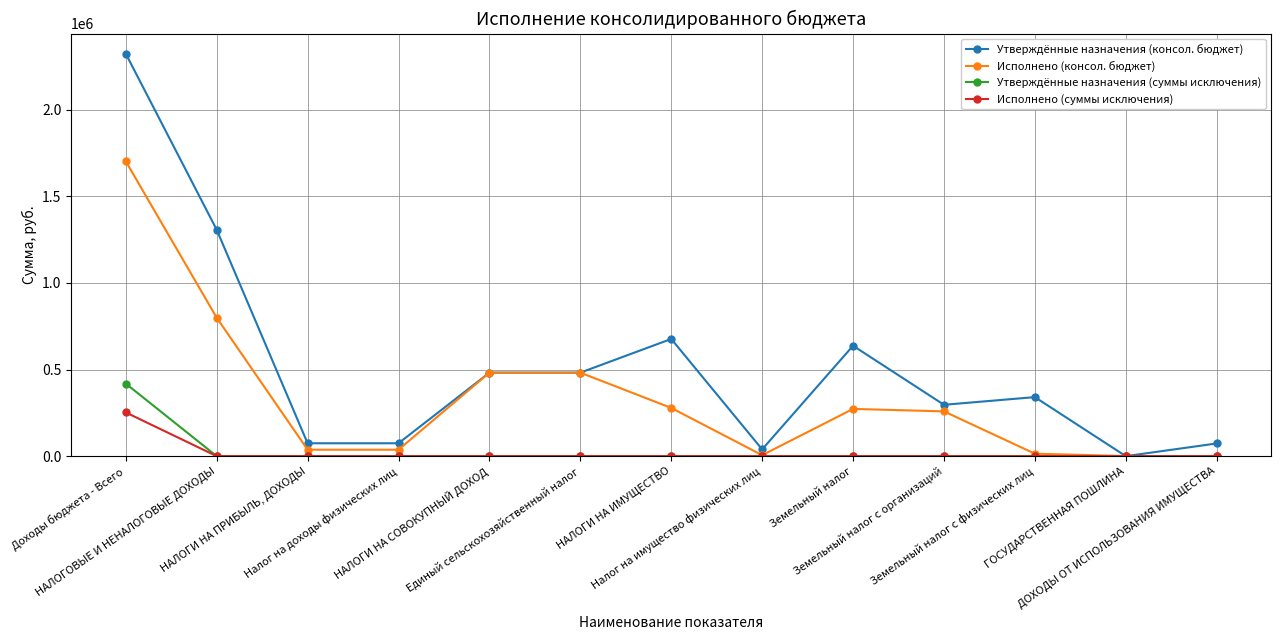

The Исполнено (суммы исключения) series shows 252446.0 at Доходы бюджета - Всего. True or false?

True